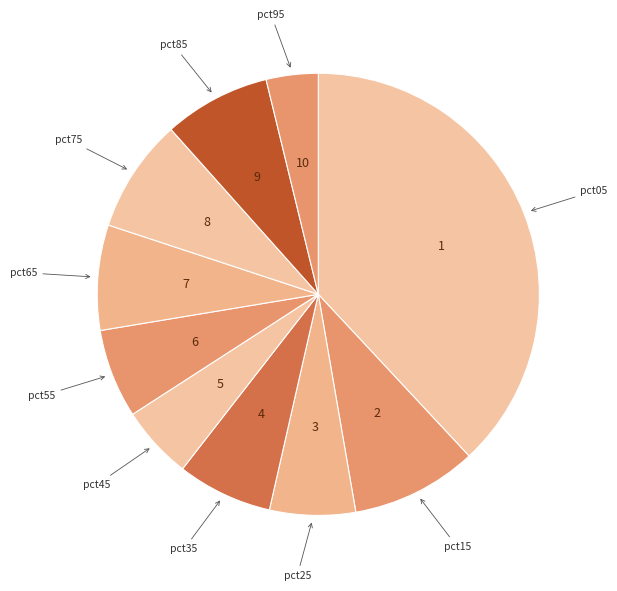

Is it true that pct15 is 9% of the pie?

True